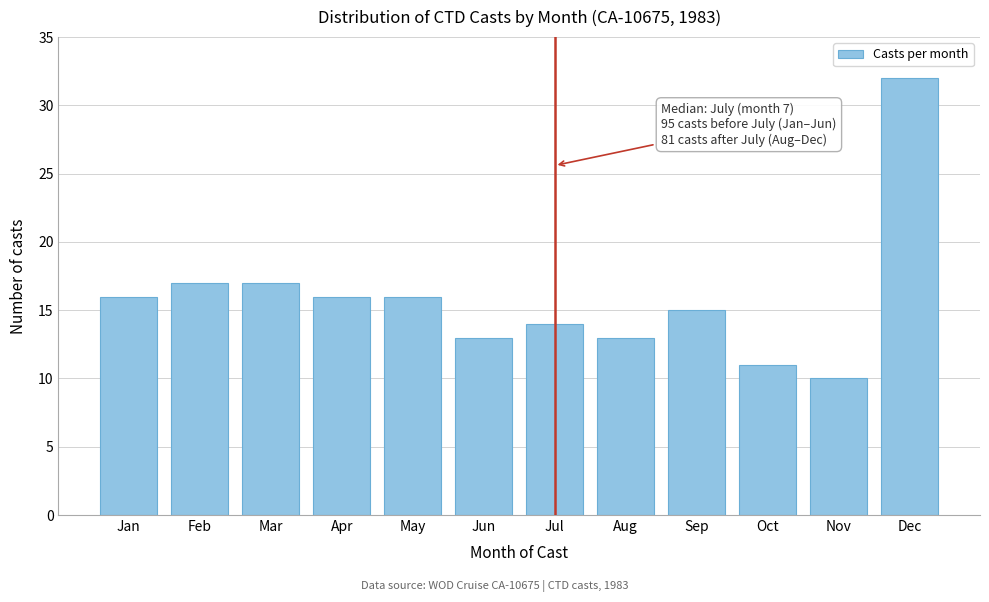

Reading right to left, extract all data points from this chart.

32	10	11	15	13	14	13	16	16	17	17	16